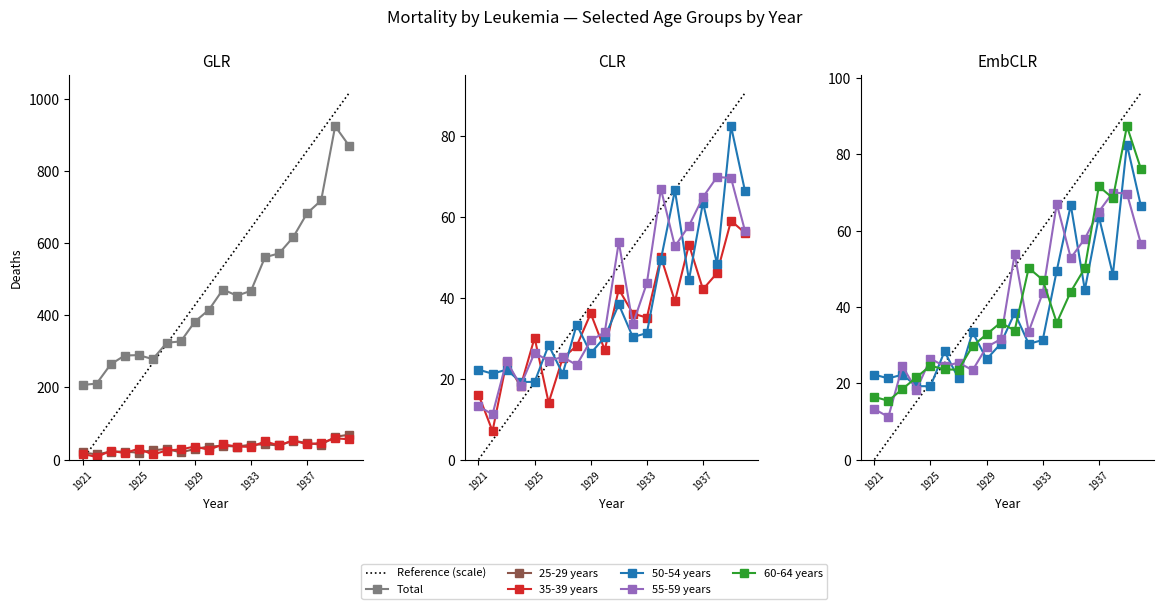

True or false: 55-59 years has a value of 70.0 at 1938.

True